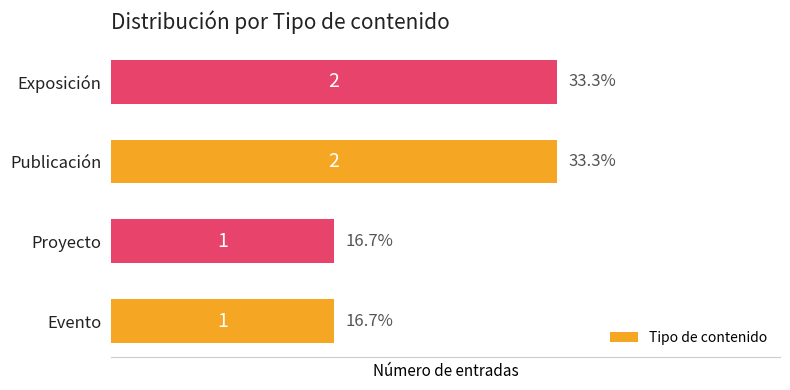

What is the change in value from Evento to Exposición?

+1